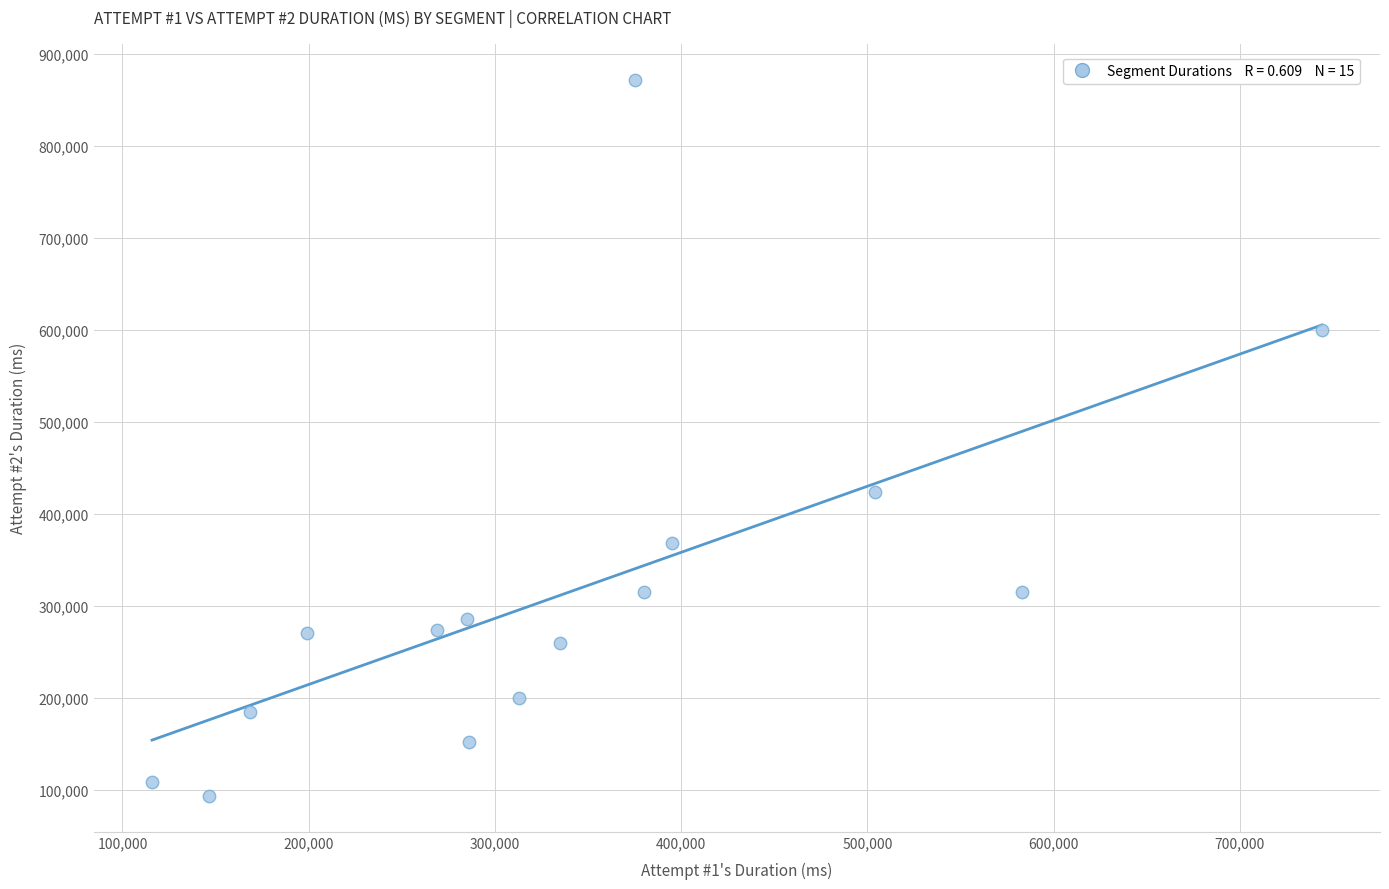

What Y value in the scatter plot is closest to 482617?

424242